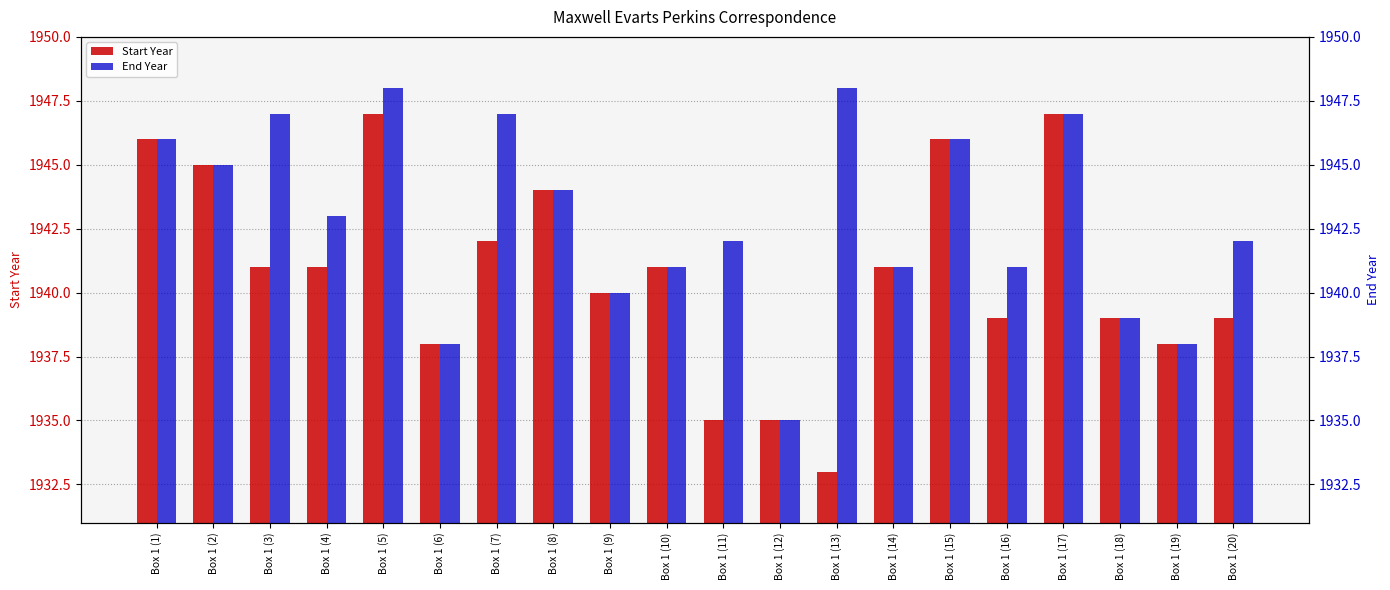

Is the value of Start Year at Box 1 (3) greater than the value of End Year at Box 1 (16)?

No